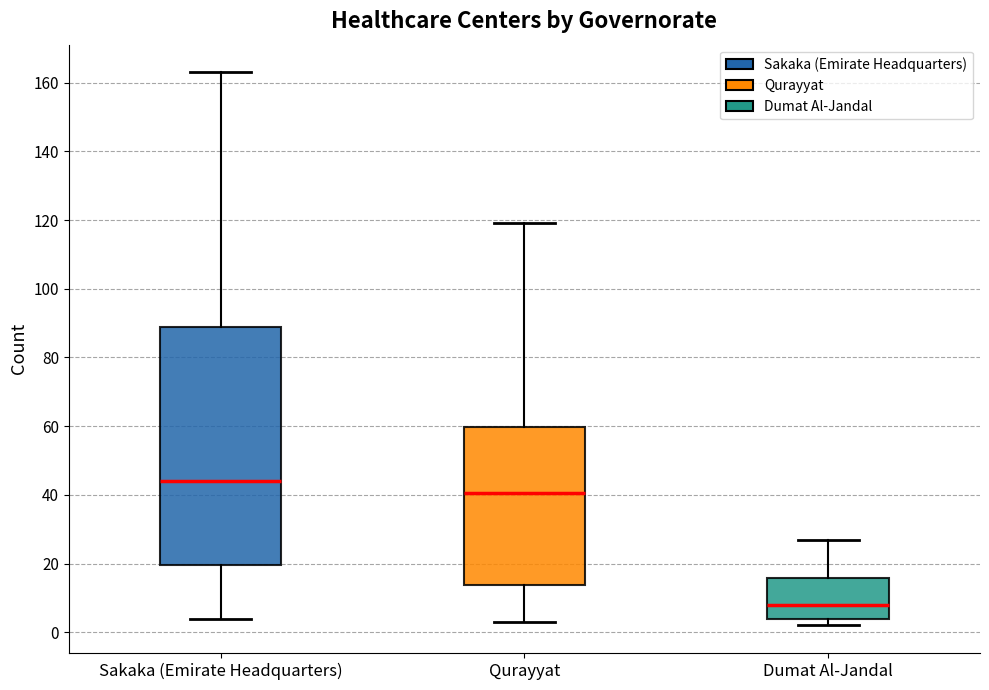

Which box's median line is the lowest?

Dumat Al-Jandal